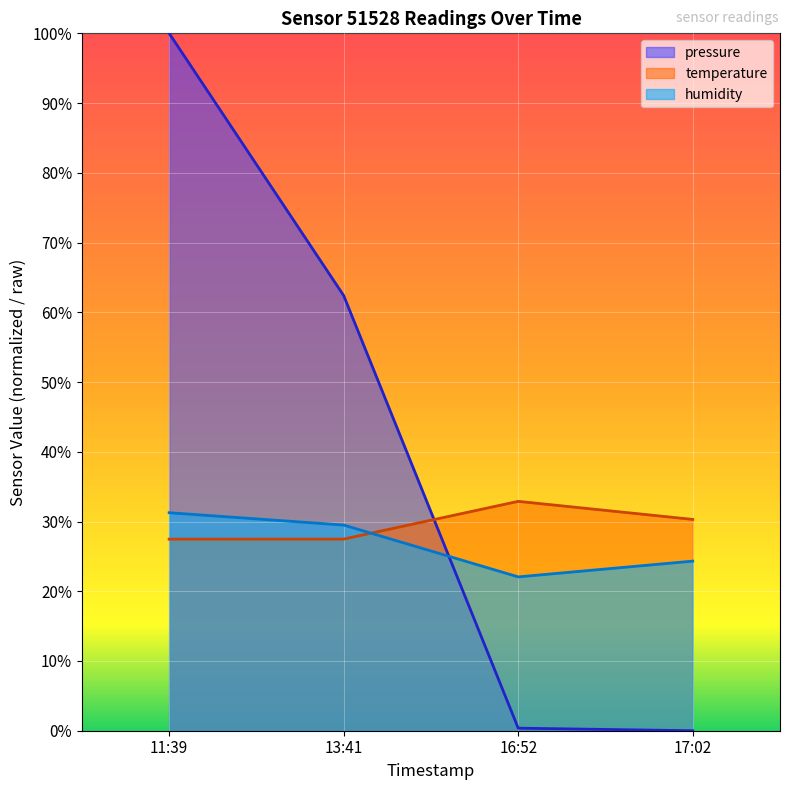

Rank the series by their average value, from lowest to highest.

humidity, temperature, pressure